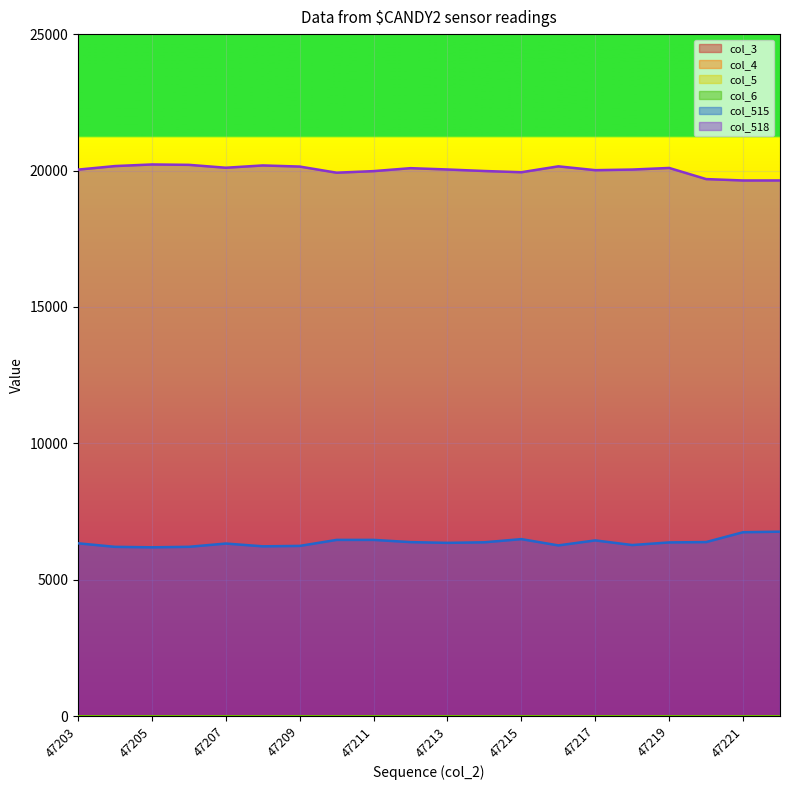

What is the total value across all series at 47210?

26380